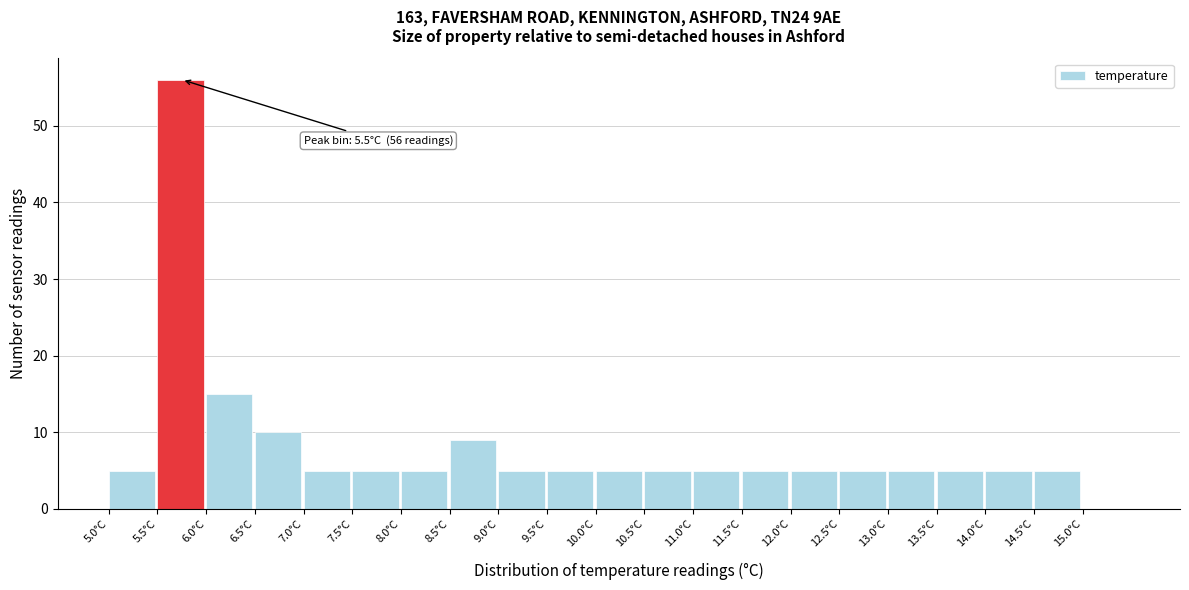

Over which range of the x-axis is the bar tallest?

5.5 to 6.0